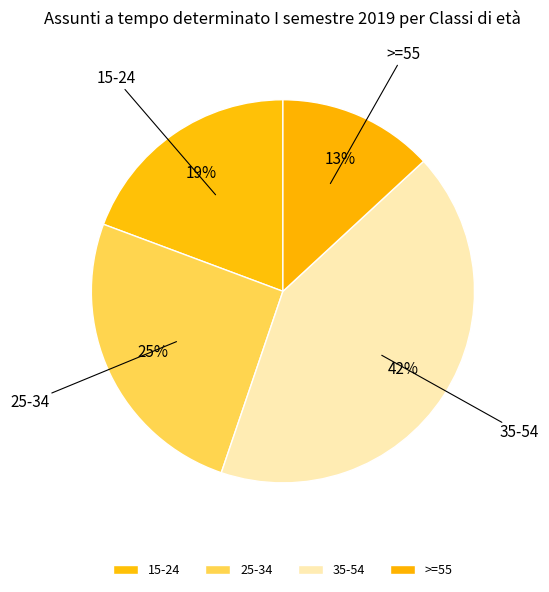

What is the smallest slice in the pie chart?

>=55